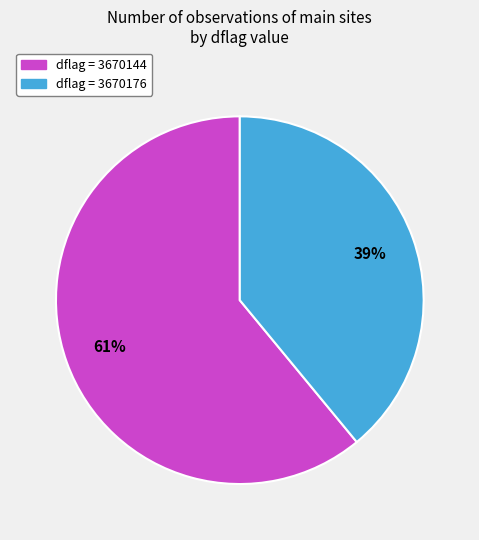

Is there a majority slice in this chart?

Yes